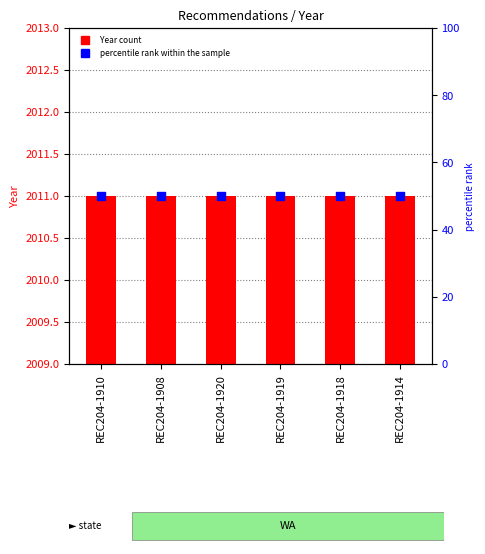

Which series has the widest spread of Y values?

Year